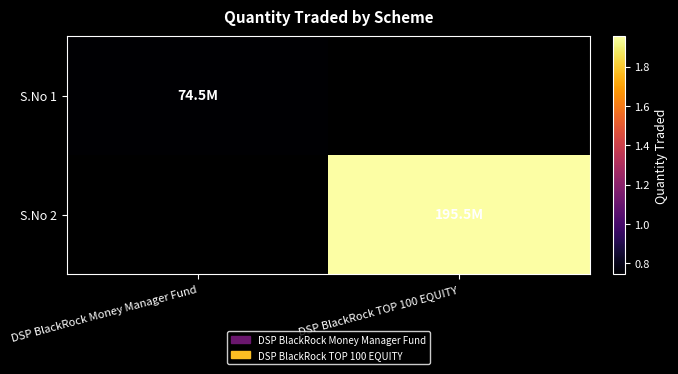

Which has a higher value, DSP BlackRock Money Manager Fund or DSP BlackRock TOP 100 EQUITY?

DSP BlackRock TOP 100 EQUITY